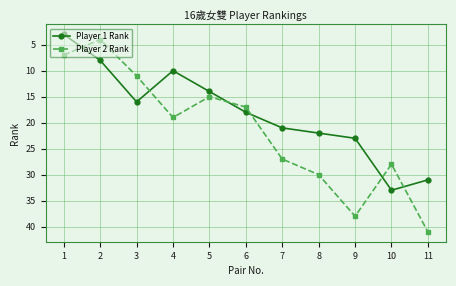

Read the Player 1 Rank value at 2, to the nearest 5.

10